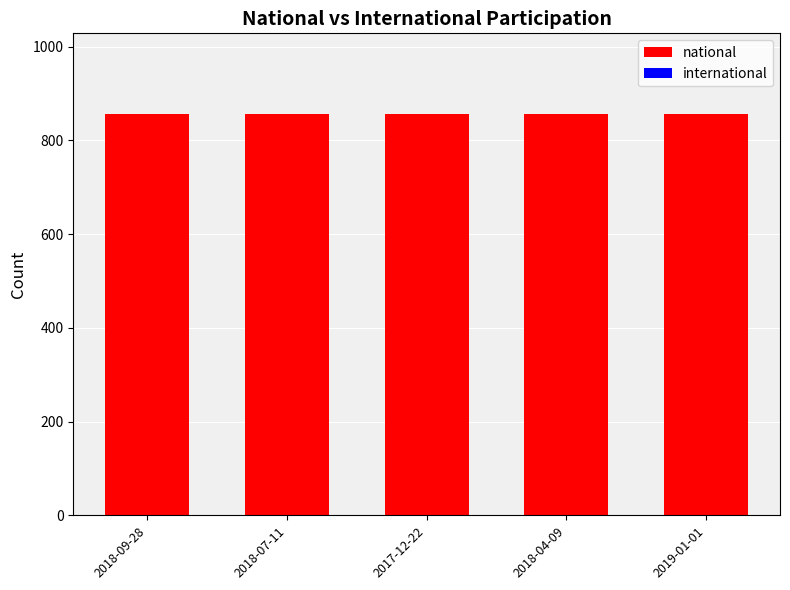

The value of national at 2019-01-01 is 857. True or false?

True